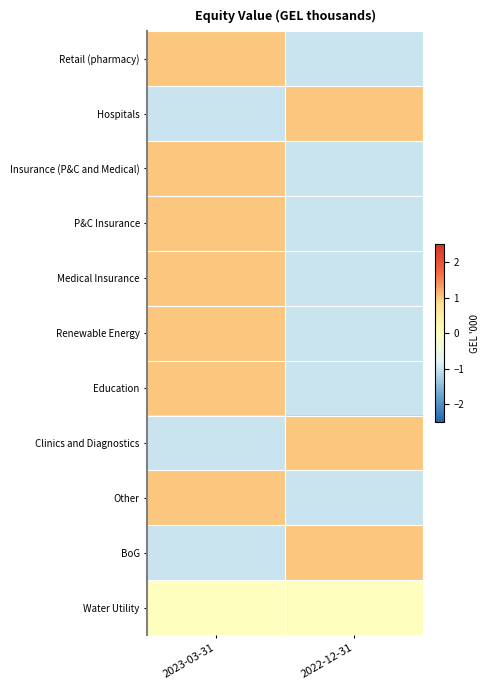

Reading left to right, list all the values displayed in this chart.

Retail (pharmacy): 2023-03-31=1	2022-12-31=-1
Hospitals: 2023-03-31=-1	2022-12-31=1
Insurance (P&C and Medical): 2023-03-31=1	2022-12-31=-1
P&C Insurance: 2023-03-31=1	2022-12-31=-1
Medical Insurance: 2023-03-31=1	2022-12-31=-1
Renewable Energy: 2023-03-31=1	2022-12-31=-1
Education: 2023-03-31=1	2022-12-31=-1
Clinics and Diagnostics: 2023-03-31=-1	2022-12-31=1
Other: 2023-03-31=1	2022-12-31=-1
BoG: 2023-03-31=-1	2022-12-31=1
Water Utility: 2023-03-31=0	2022-12-31=0